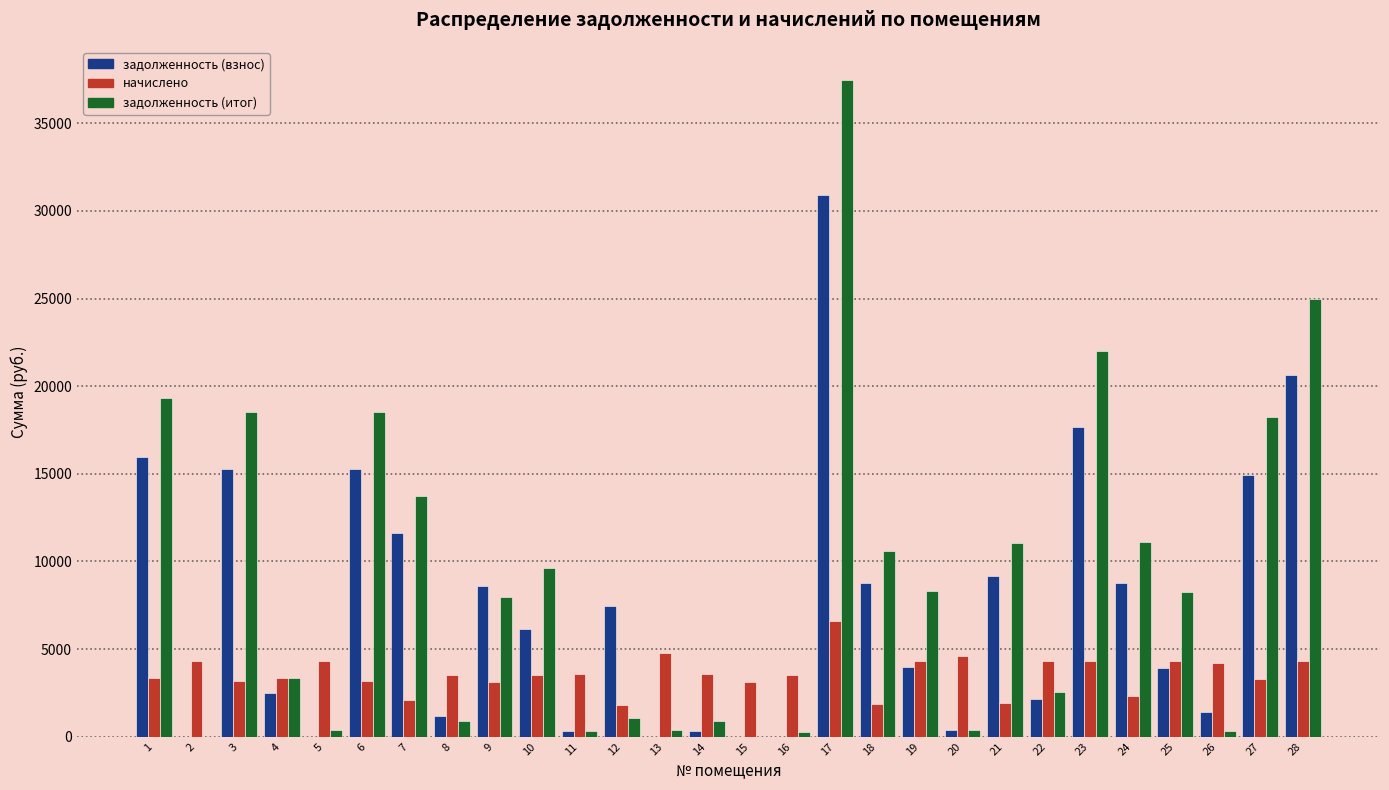

What is the sum of the задолженность (итог) values at 22 and 10?

12154.4